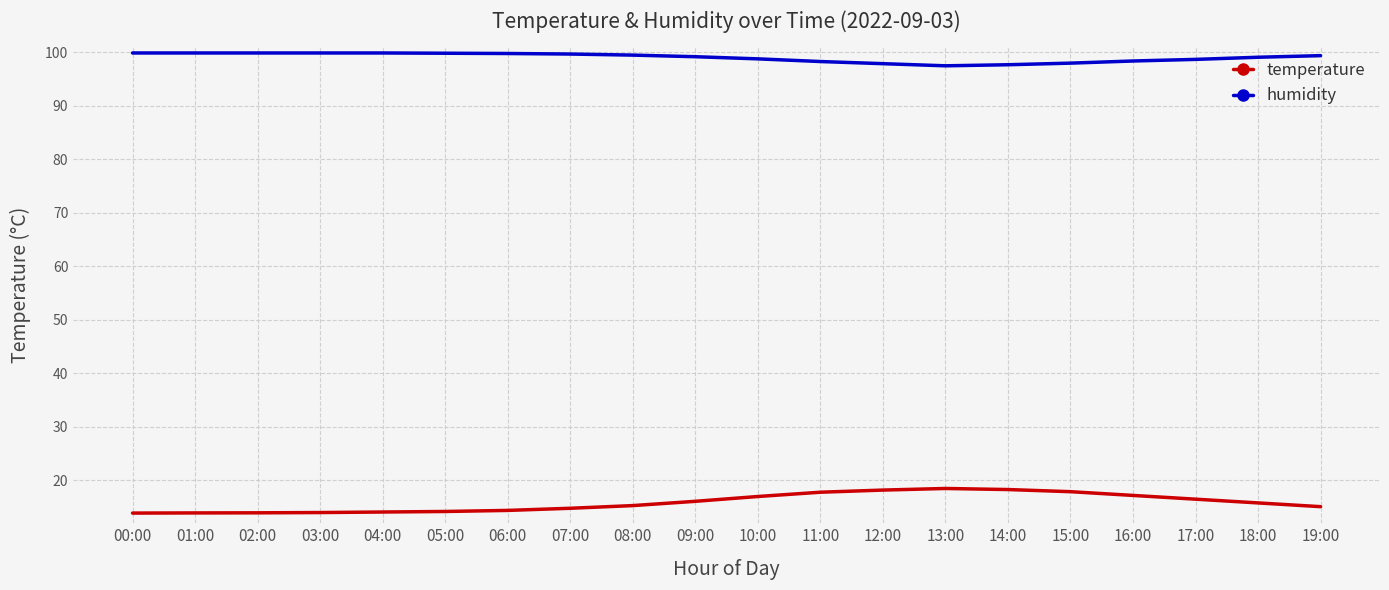

True or false: humidity and temperature intersect in this chart.

False